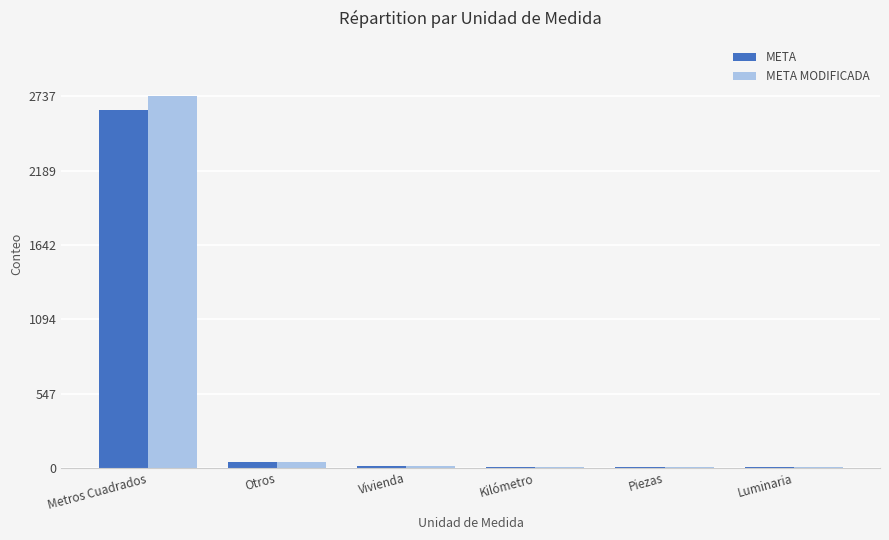

At which category is the sum across all series the highest?

Metros Cuadrados